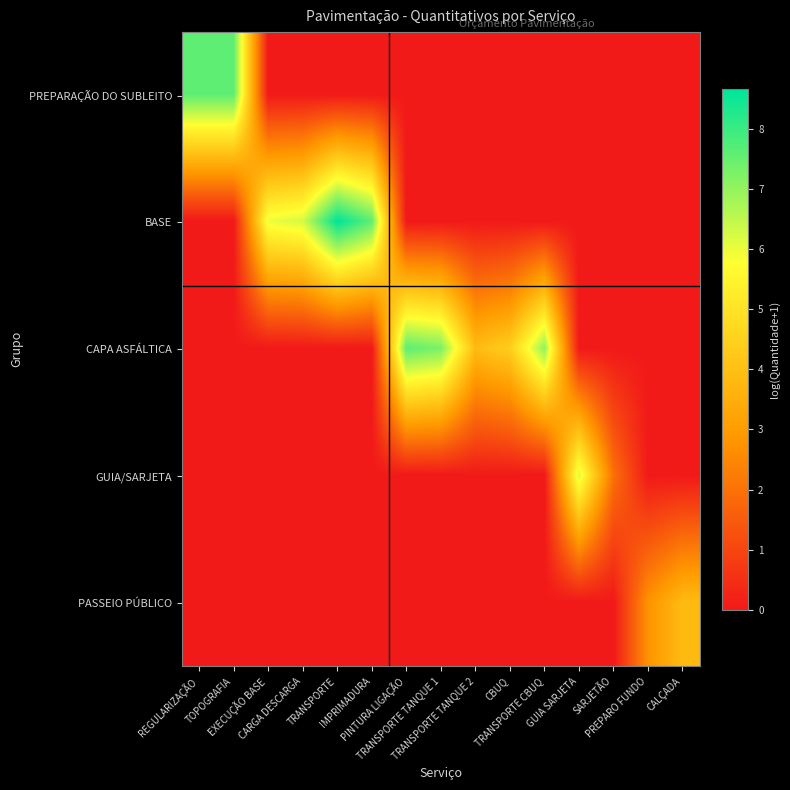

Reading left to right, list all the values displayed in this chart.

PREPARAÇÃO DO SUBLEITO: REGULARIZAÇÃO=7.6	TOPOGRAFIA=7.6	EXECUÇÃO BASE=0.0	CARGA DESCARGA=0.0	TRANSPORTE=0.0	IMPRIMADURA=0.0	PINTURA LIGAÇÃO=0.0	TRANSPORTE TANQUE 1=0.0	TRANSPORTE TANQUE 2=0.0	CBUQ=0.0	TRANSPORTE CBUQ=0.0	GUIA SARJETA=0.0	SARJETÃO=0.0	PREPARO FUNDO=0.0	CALÇADA=0.0
BASE: REGULARIZAÇÃO=0.0	TOPOGRAFIA=0.0	EXECUÇÃO BASE=6.0	CARGA DESCARGA=6.3	TRANSPORTE=8.7	IMPRIMADURA=7.6	PINTURA LIGAÇÃO=0.0	TRANSPORTE TANQUE 1=0.0	TRANSPORTE TANQUE 2=0.0	CBUQ=0.0	TRANSPORTE CBUQ=0.0	GUIA SARJETA=0.0	SARJETÃO=0.0	PREPARO FUNDO=0.0	CALÇADA=0.0
CAPA ASFÁLTICA: REGULARIZAÇÃO=0.0	TOPOGRAFIA=0.0	EXECUÇÃO BASE=0.0	CARGA DESCARGA=0.0	TRANSPORTE=0.0	IMPRIMADURA=0.0	PINTURA LIGAÇÃO=7.6	TRANSPORTE TANQUE 1=7.3	TRANSPORTE TANQUE 2=3.9	CBUQ=4.4	TRANSPORTE CBUQ=7.0	GUIA SARJETA=0.0	SARJETÃO=0.0	PREPARO FUNDO=0.0	CALÇADA=0.0
GUIA/SARJETA: REGULARIZAÇÃO=0.0	TOPOGRAFIA=0.0	EXECUÇÃO BASE=0.0	CARGA DESCARGA=0.0	TRANSPORTE=0.0	IMPRIMADURA=0.0	PINTURA LIGAÇÃO=0.0	TRANSPORTE TANQUE 1=0.0	TRANSPORTE TANQUE 2=0.0	CBUQ=0.0	TRANSPORTE CBUQ=0.0	GUIA SARJETA=6.2	SARJETÃO=2.0	PREPARO FUNDO=0.0	CALÇADA=0.0
PASSEIO PÚBLICO: REGULARIZAÇÃO=0.0	TOPOGRAFIA=0.0	EXECUÇÃO BASE=0.0	CARGA DESCARGA=0.0	TRANSPORTE=0.0	IMPRIMADURA=0.0	PINTURA LIGAÇÃO=0.0	TRANSPORTE TANQUE 1=0.0	TRANSPORTE TANQUE 2=0.0	CBUQ=0.0	TRANSPORTE CBUQ=0.0	GUIA SARJETA=0.0	SARJETÃO=0.0	PREPARO FUNDO=2.8	CALÇADA=3.9